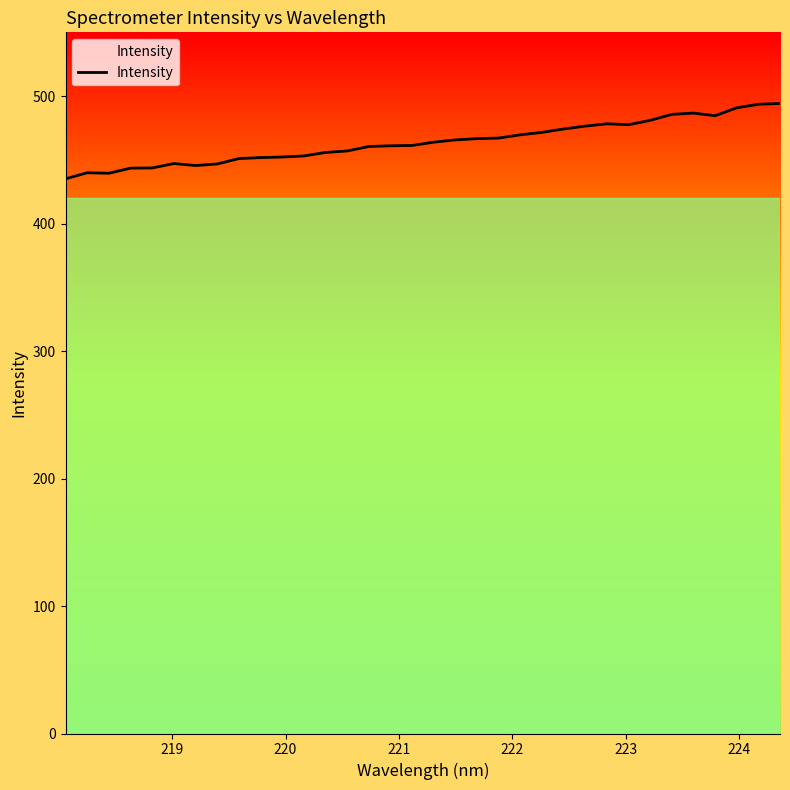

Reading left to right, list all the values displayed in this chart.

435.1	439.9	439.5	443.5	443.6	447.1	445.5	446.8	451.0	451.8	452.2	453.1	455.8	456.9	460.5	461.0	461.3	463.9	465.6	466.6	467.1	469.6	471.5	474.2	476.4	478.3	477.6	481.0	485.6	486.7	484.6	490.8	493.6	494.2